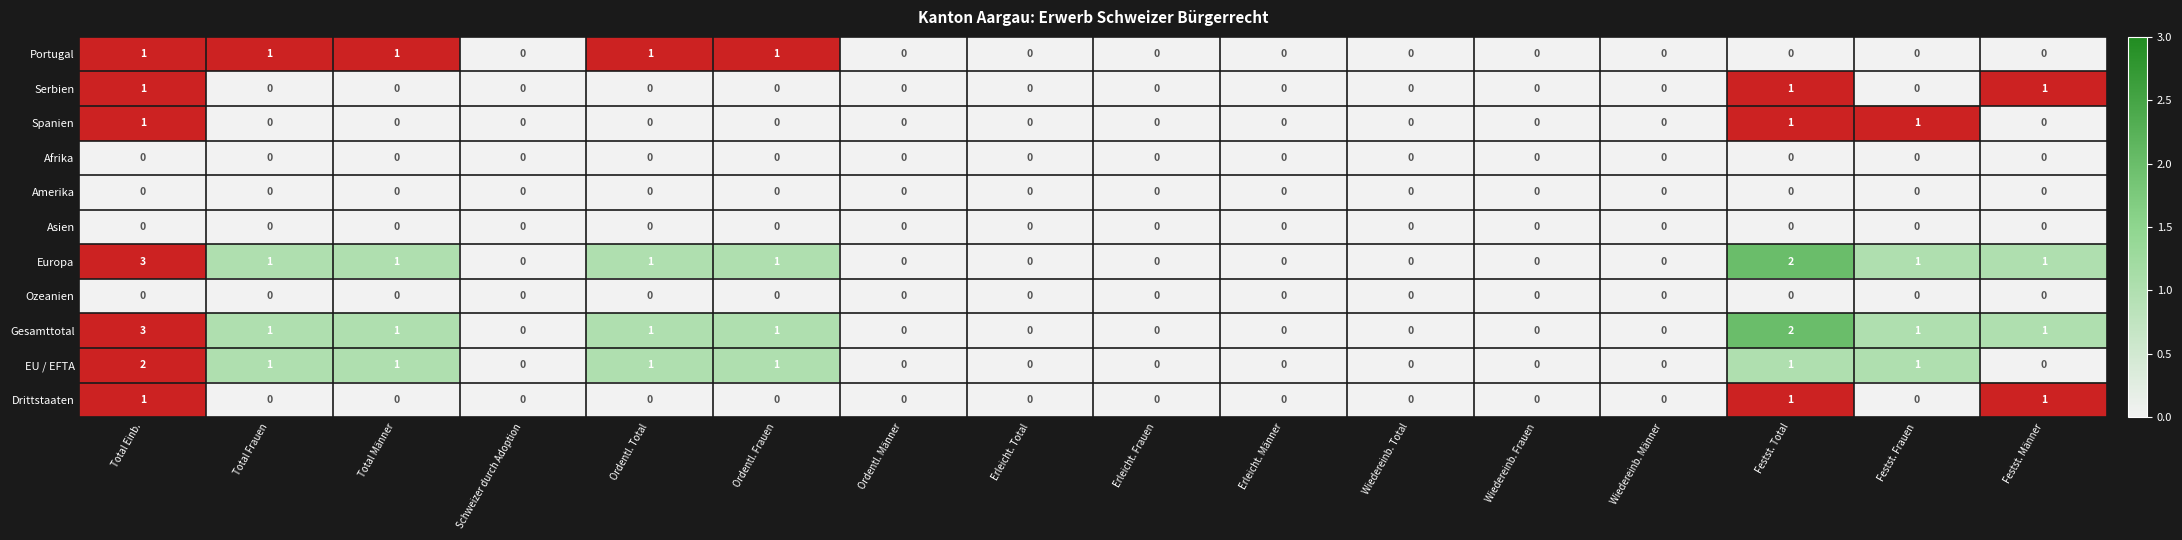

At which category is the sum across all series the highest?

Total Einb.